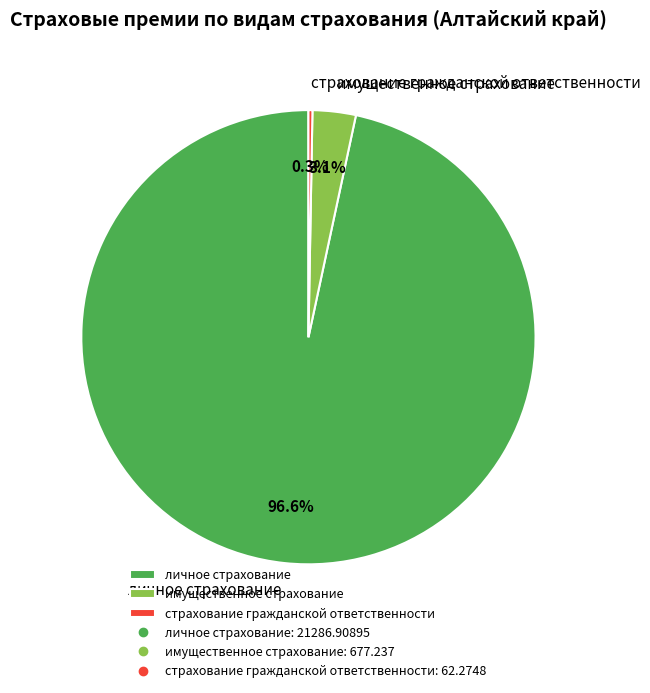

Is the sum of имущественное страхование and личное страхование greater than half?

Yes